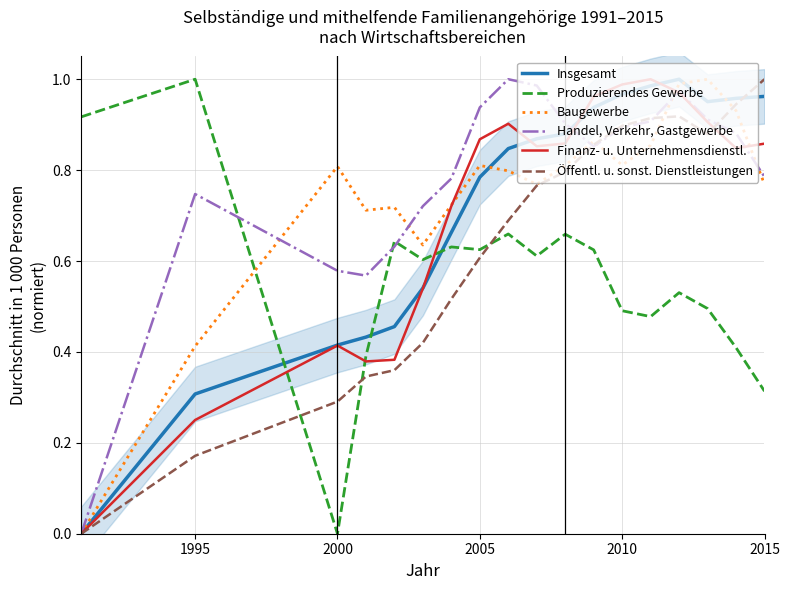

True or false: Baugewerbe has a value of 0.2 at 1995.

False